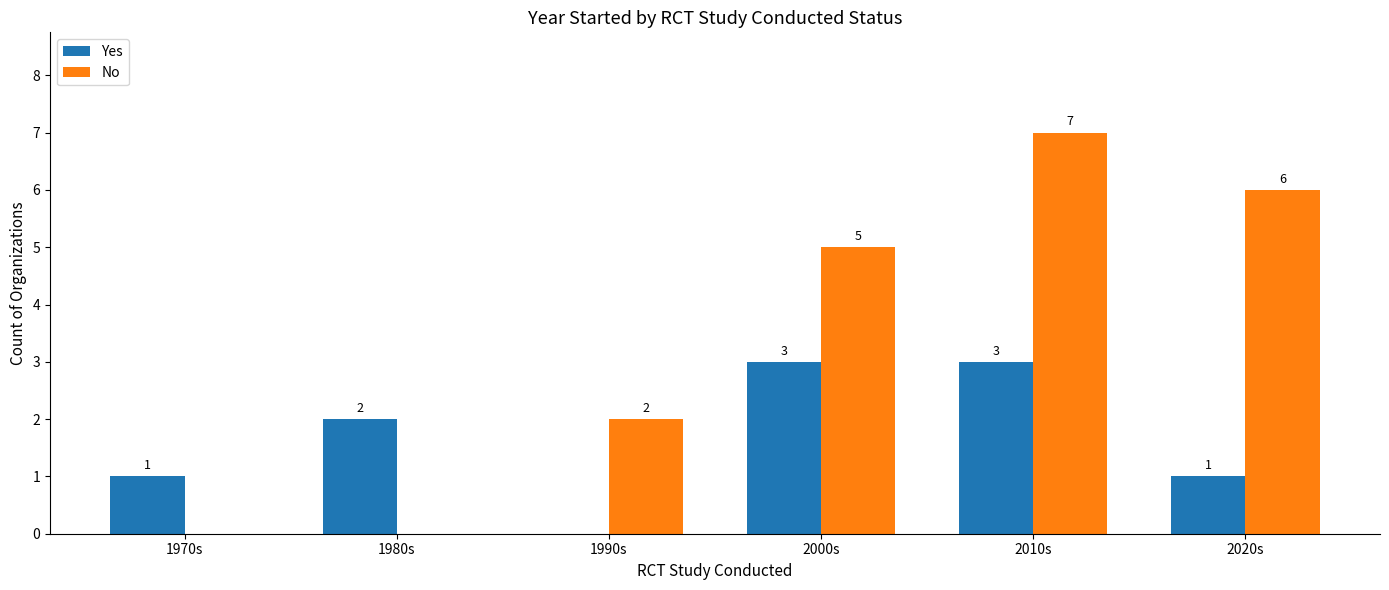

What is the difference between the Yes values at 2020s and 2010s?

2